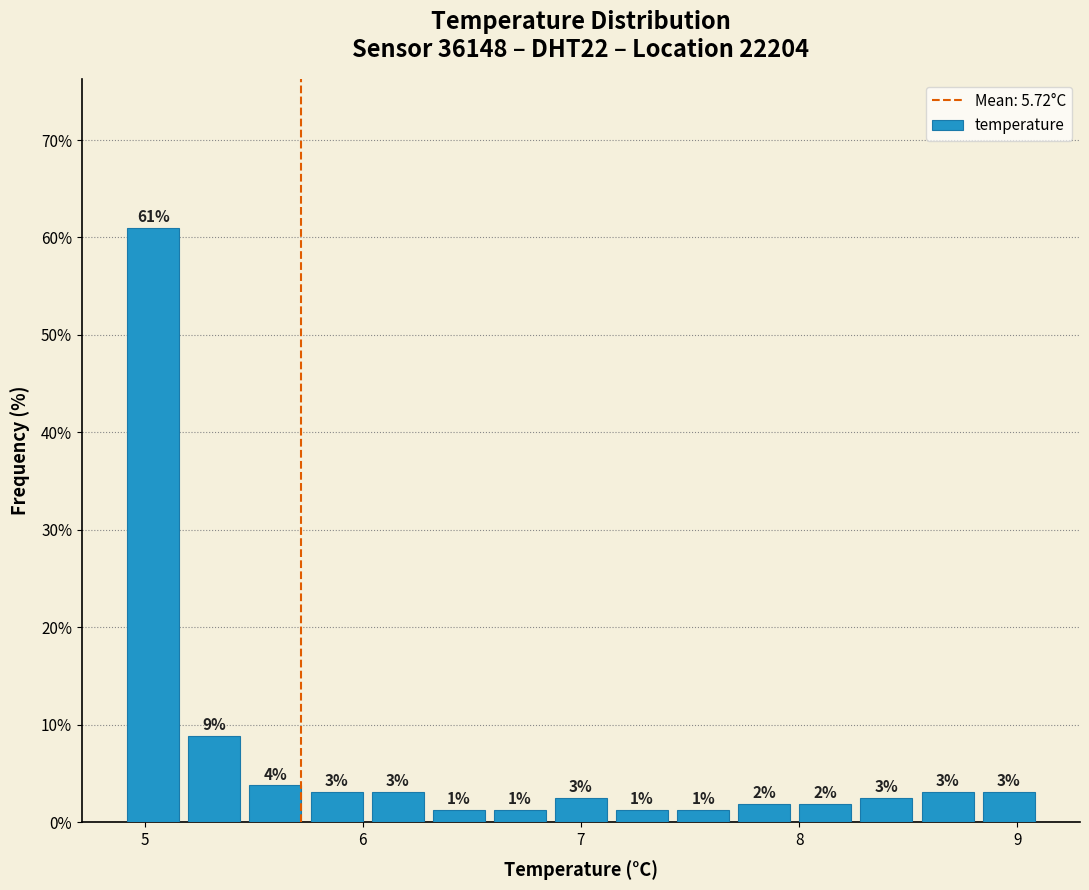

Read against the x-axis, roughly where is the centre of the tallest bar?

5.0